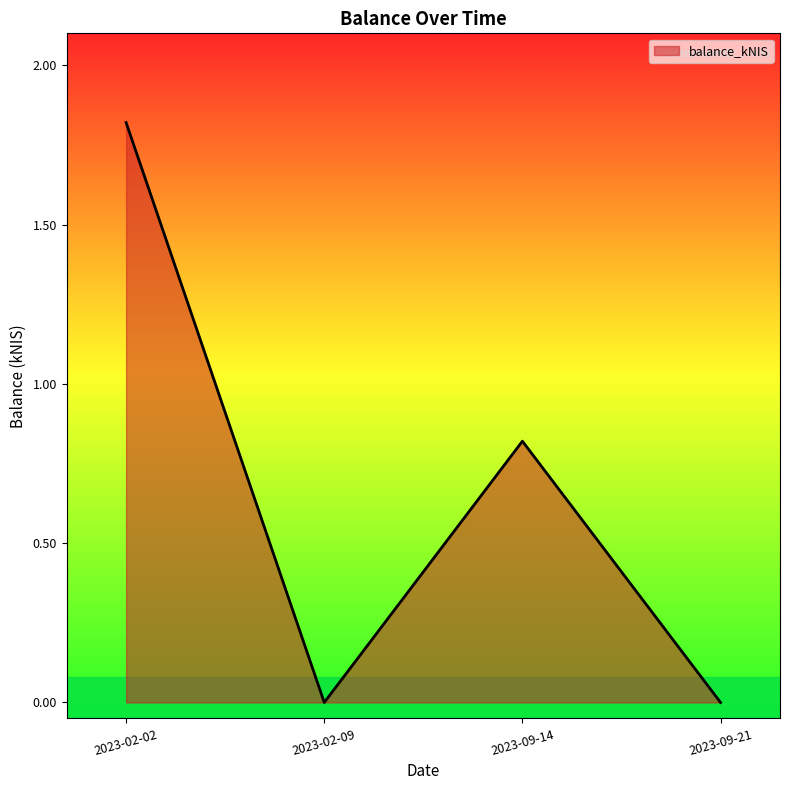

How many distinct data groups are displayed?

1